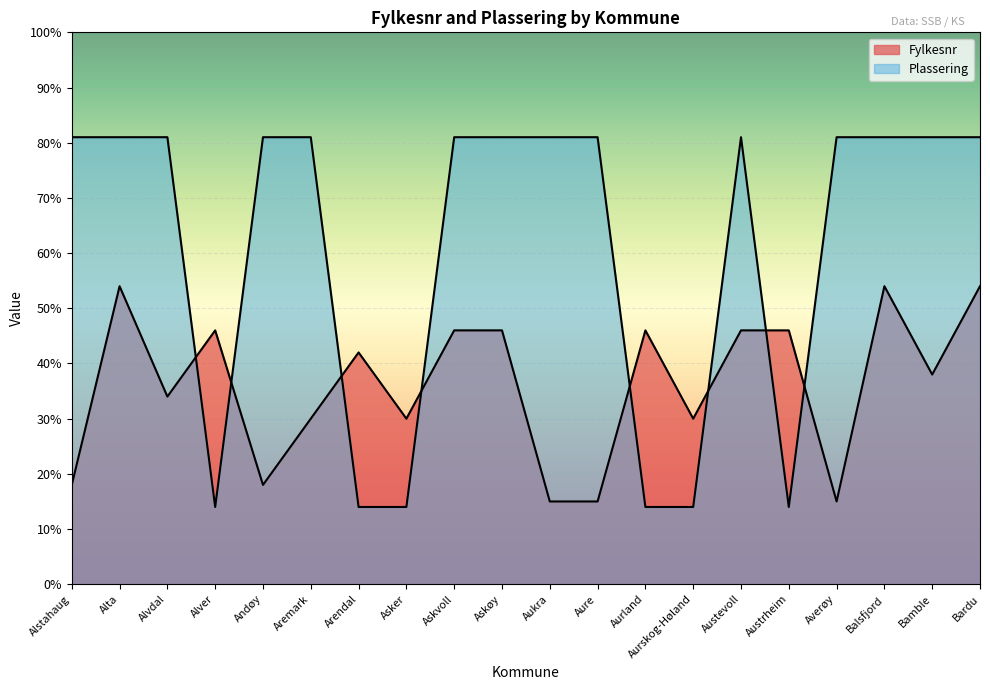

Count the Plassering values in the range 14 to 81.

20